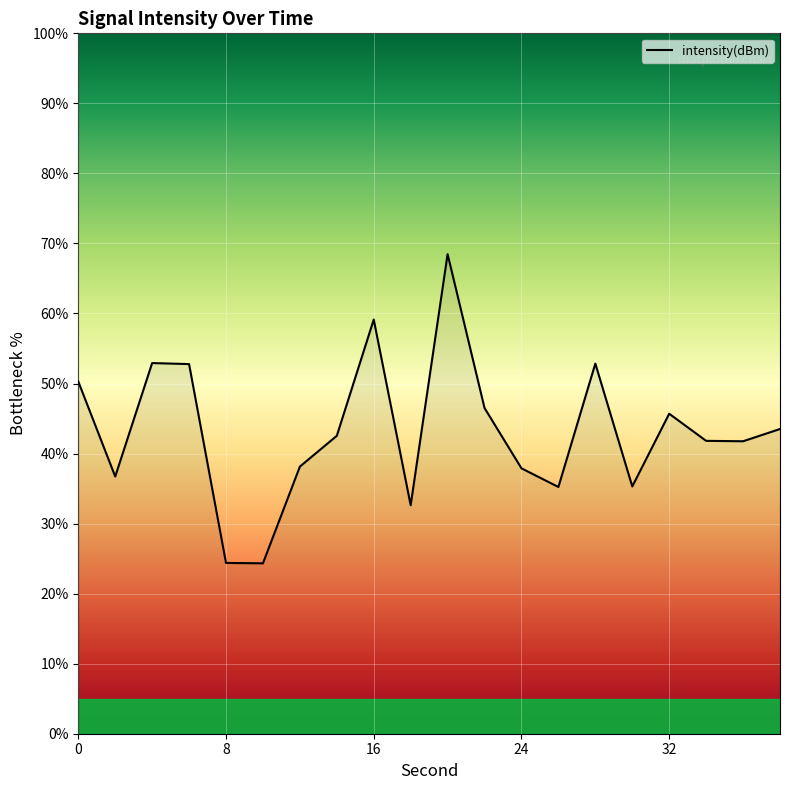

What is the difference between the maximum and minimum values?

44.1